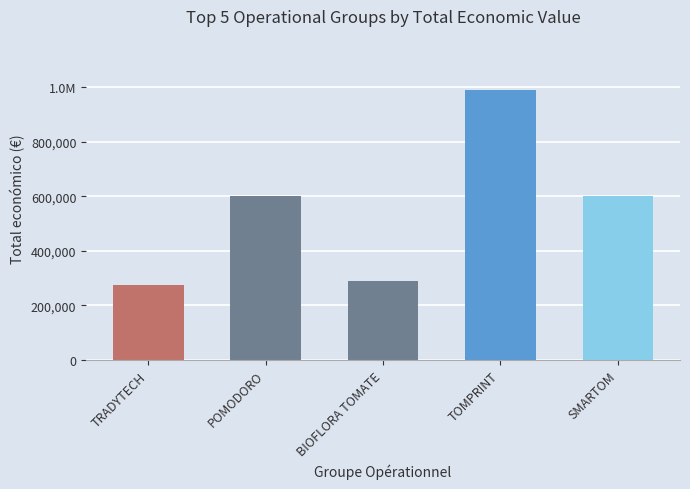

What is the sum of all values?

2752816